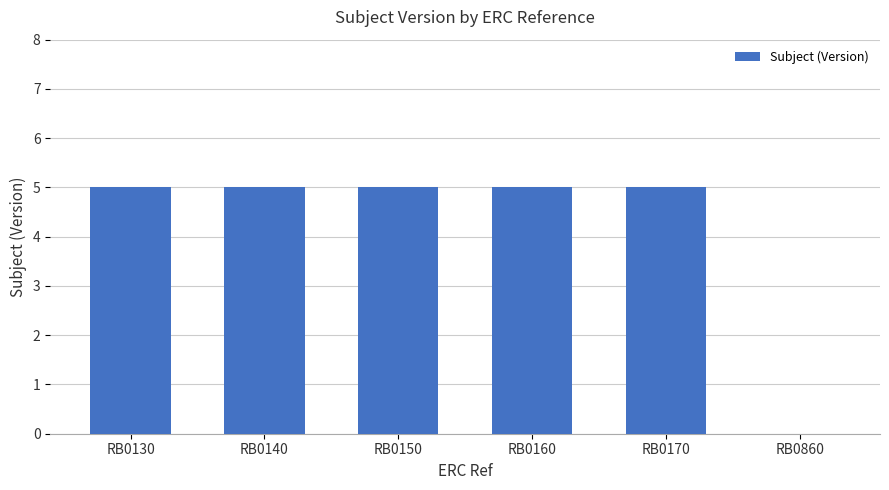

What is the average value?

4